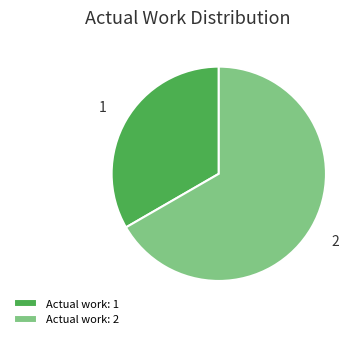

Combined, do Actual work: 1 and Actual work: 2 account for over 50%?

Yes